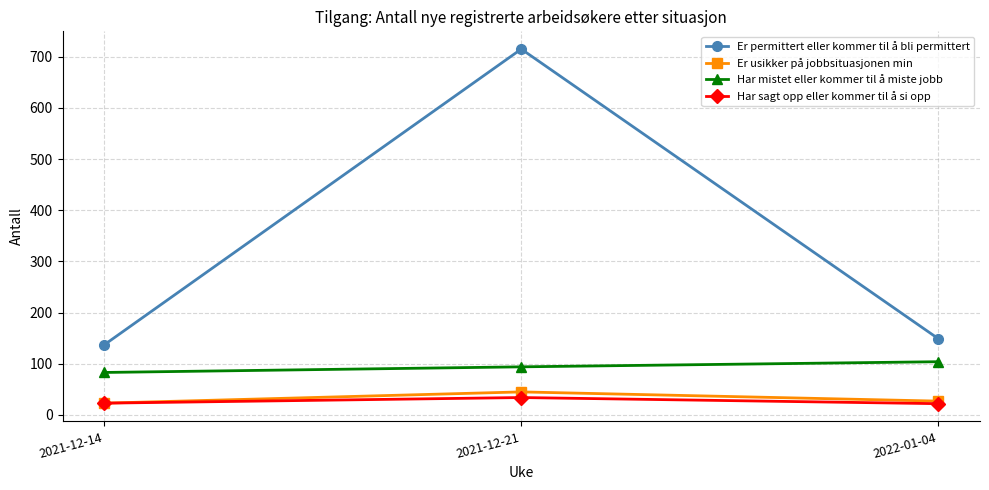

The value of Er usikker på jobbsituasjonen min at 2021-12-21 is 22. True or false?

False